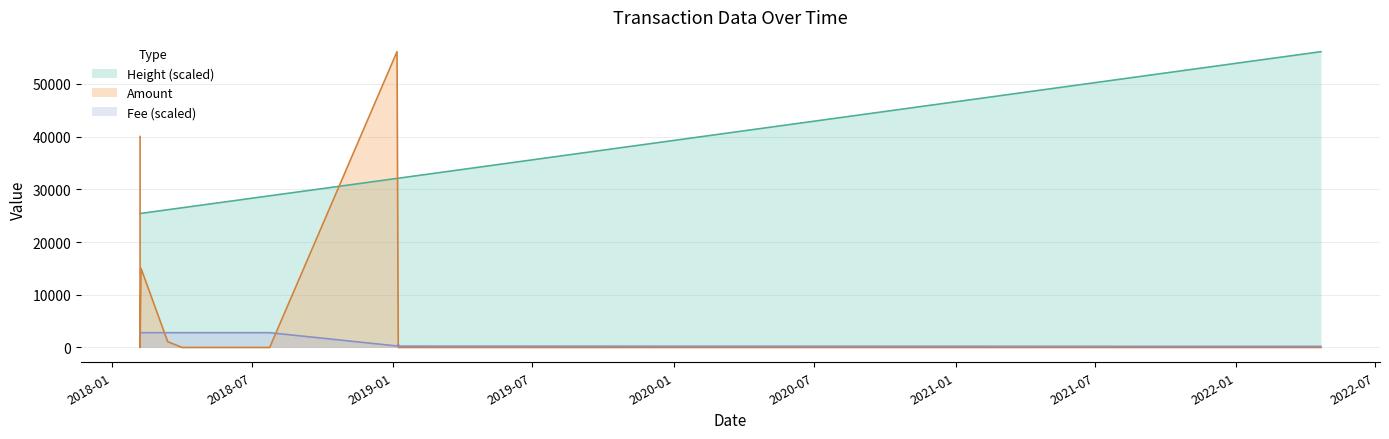

What is the highest value of the Fee series?

2804.8